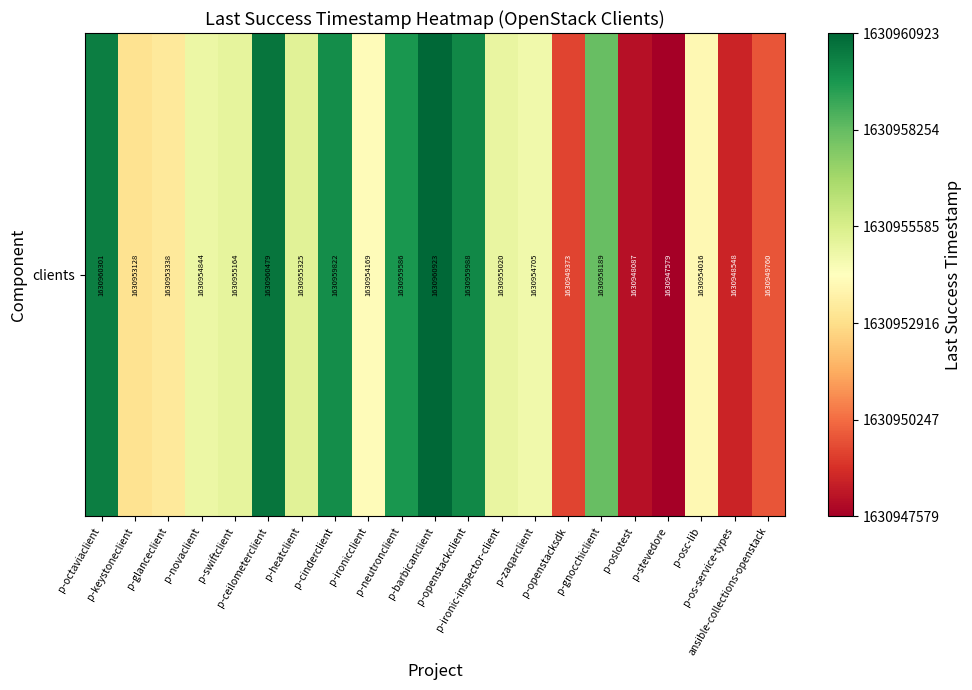

Which has a higher value, p-zaqarclient or p-barbicanclient?

p-barbicanclient